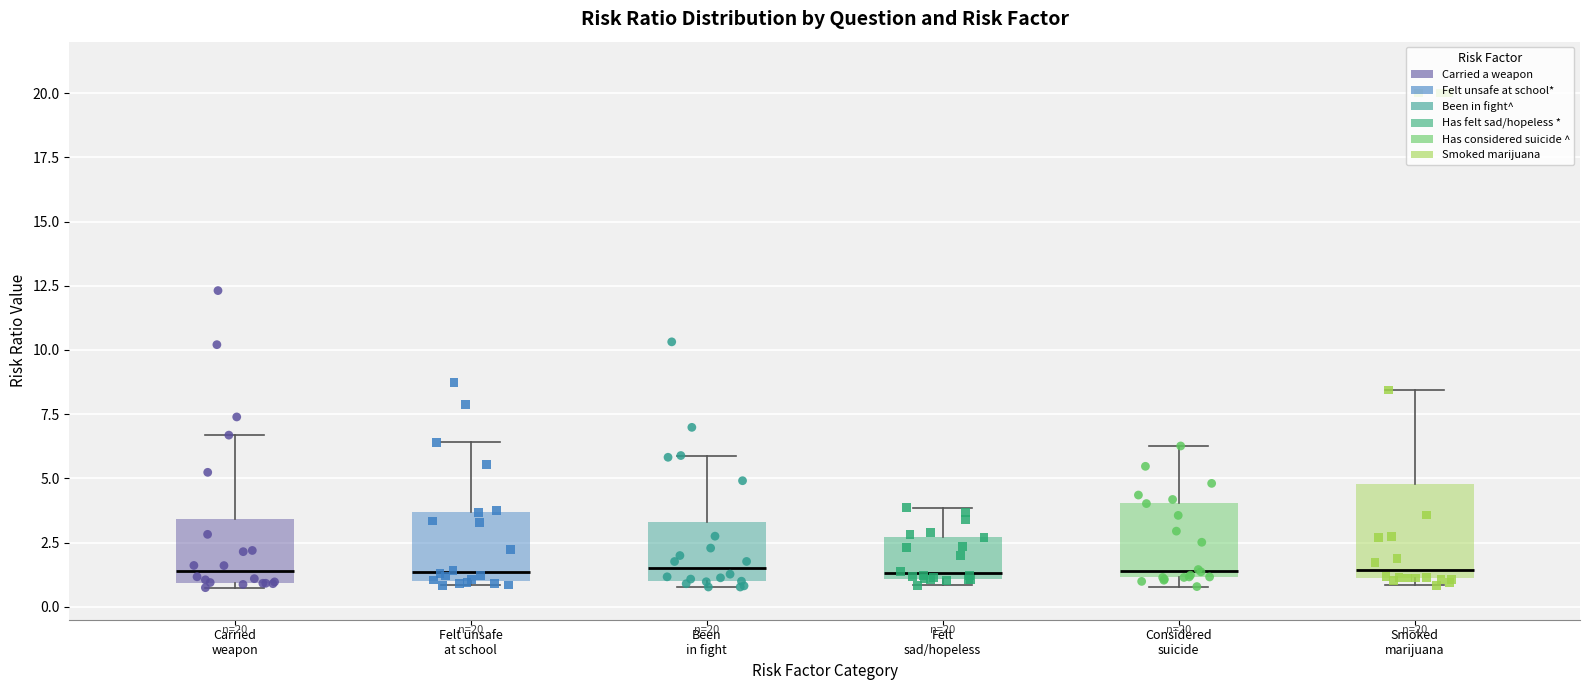

Reading left to right, read every box against the y-axis: the position of its median line, the range the box covers, and the ends of its whiskers. The values are not printed on the chart, so give them approximately, as read against the axis.

Carried weapon: median 1.5, box 1.0 to 3.5, whiskers 0.5 to 6.5
Felt unsafe at school: median 1.5, box 1.0 to 3.5, whiskers 1.0 (just below the box's lower edge) to 6.5
Been in fight: median 1.5, box 1.0 to 3.5, whiskers 1.0 (just below the box's lower edge) to 6.0
Felt sad/hopeless: median 1.5, box 1.0 to 2.5, whiskers 1.0 (just below the box's lower edge) to 4.0
Considered suicide: median 1.5, box 1.0 to 4.0, whiskers 1.0 (just below the box's lower edge) to 6.5
Smoked marijuana: median 1.5, box 1.0 to 5.0, whiskers 1.0 (just below the box's lower edge) to 8.5